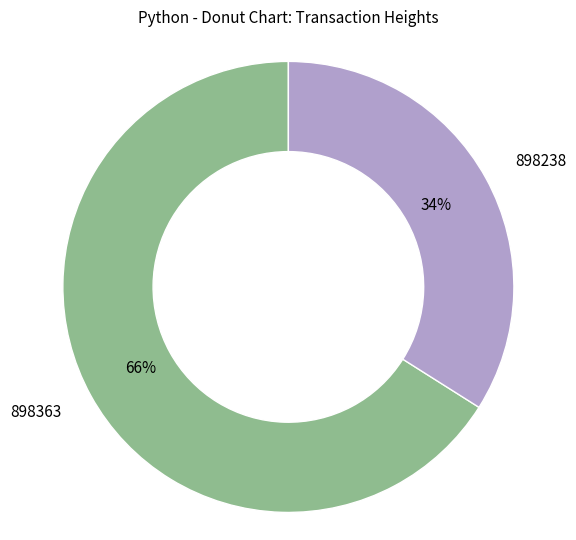

Combined, do 898363 and 898238 account for over 50%?

Yes